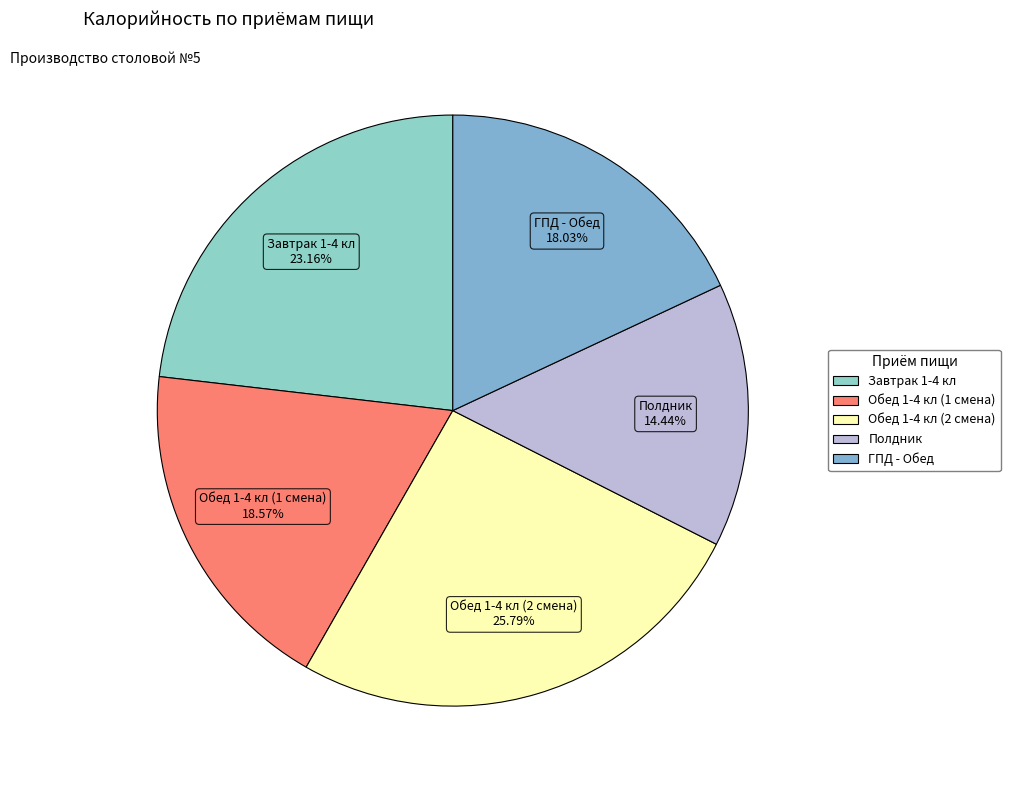

To the nearest percent, what portion does Завтрак 1-4 кл represent?

23%